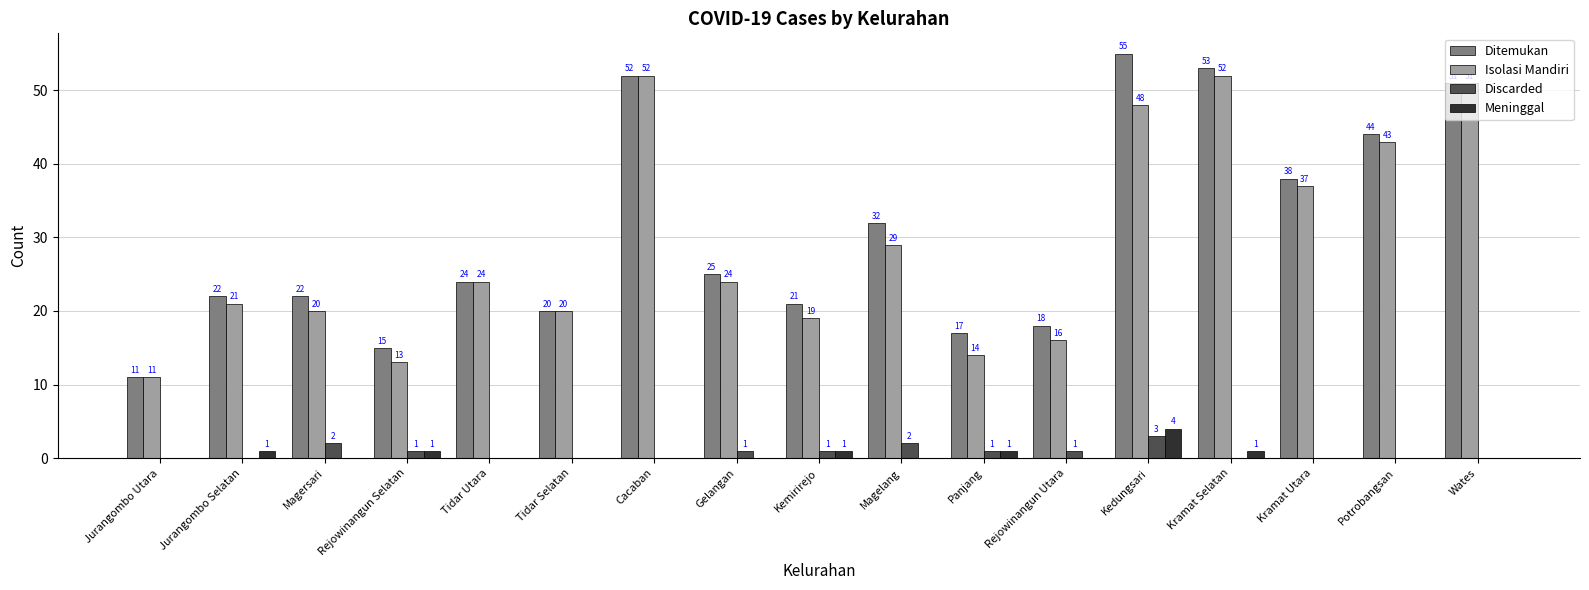

Is it true that Meninggal equals 1 at Kedungsari?

False